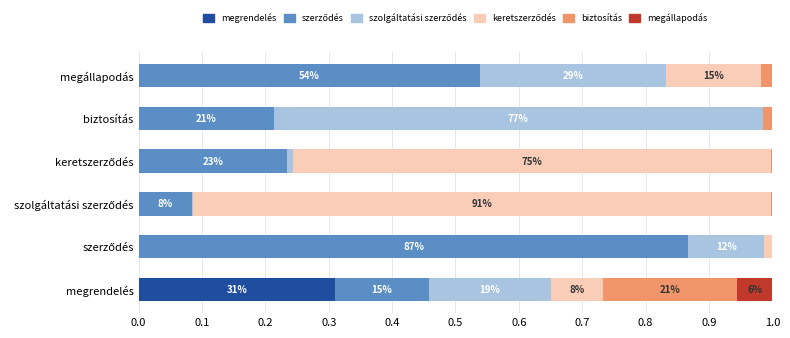

What value does the megrendelés series have at megrendelés?

0.3